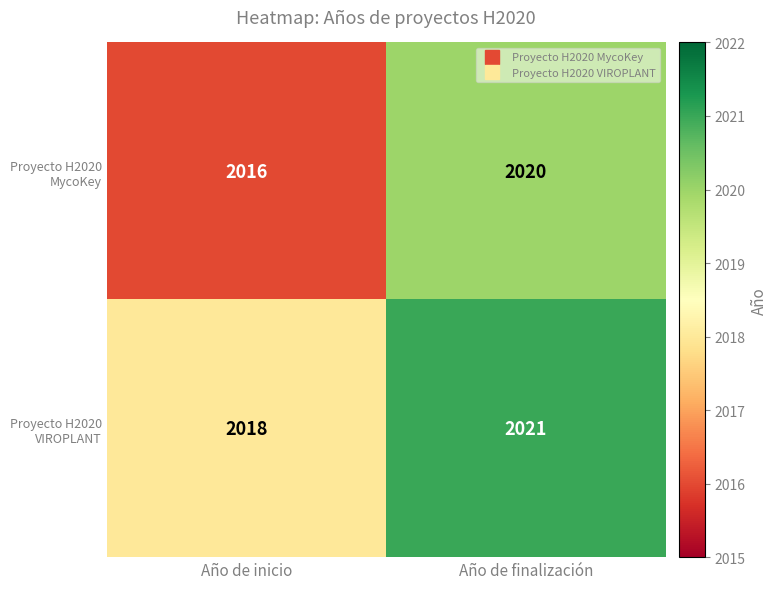

The value of Proyecto H2020 VIROPLANT at Año de inicio is 2018. True or false?

True